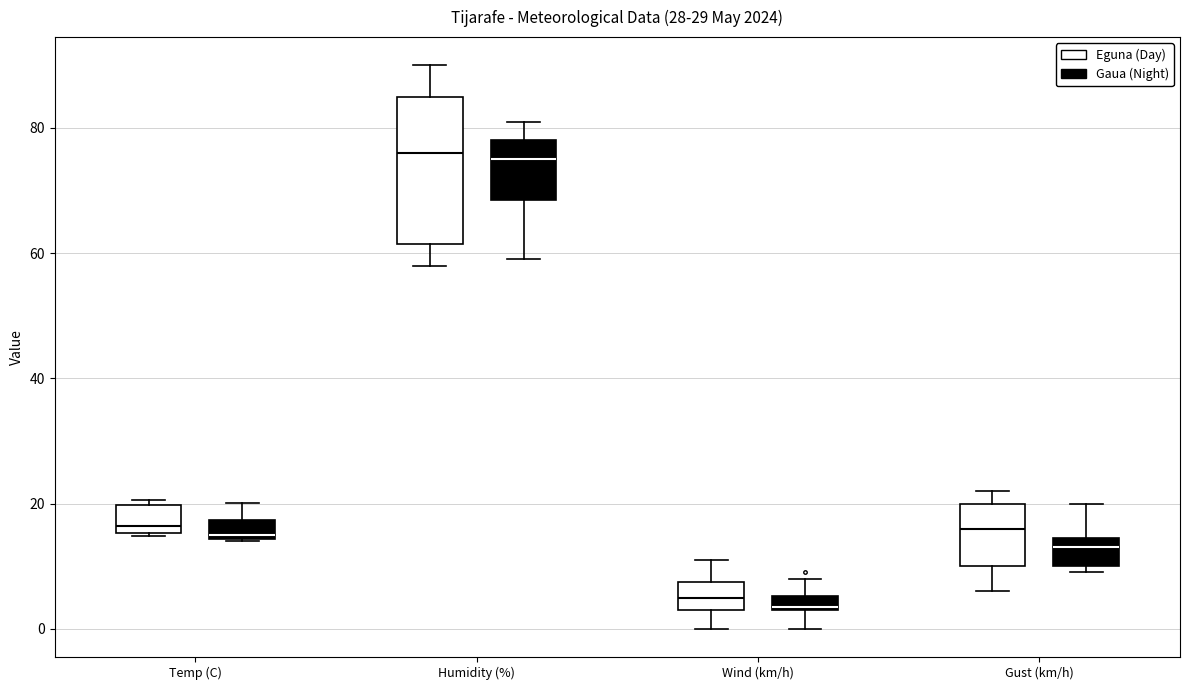

Where does the median line of the box for Humidity (%) (Gaua (Night)) sit on the y-axis? The values are not printed on the chart, so give them approximately, as read against the axis.

76